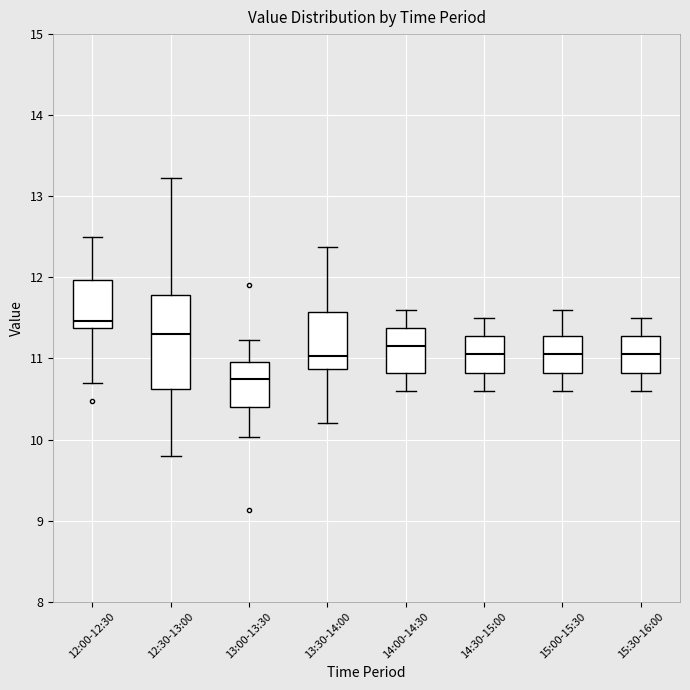

Comparing the boxes themselves (not the whiskers), which one is the tallest?

12:30-13:00